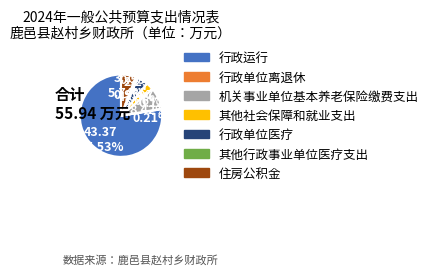

To the nearest percent, what is the combined percentage of 行政单位医疗 and 行政运行?

82%